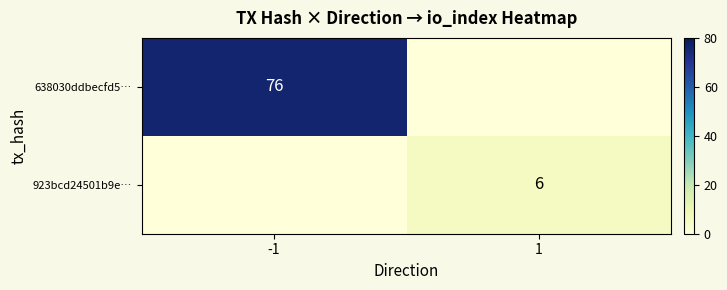

Is the value of 923bcd24501b9e… at 1 greater than the value of 638030ddbecfd5… at -1?

No